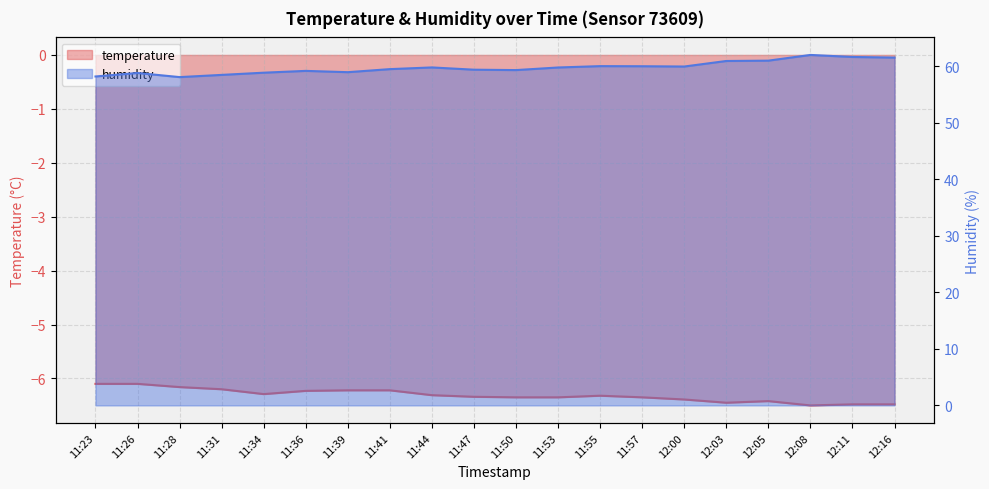

Reading right to left, extract all data points from this chart.

temperature: -6.5	-6.5	-6.5	-6.4	-6.5	-6.4	-6.3	-6.3	-6.3	-6.3	-6.3	-6.3	-6.2	-6.2	-6.2	-6.3	-6.2	-6.2	-6.1	-6.1
humidity: 61.5	61.6	62.0	61.0	60.9	59.9	60.0	60.0	59.8	59.3	59.4	59.8	59.5	58.9	59.1	58.8	58.4	58.0	58.8	58.2